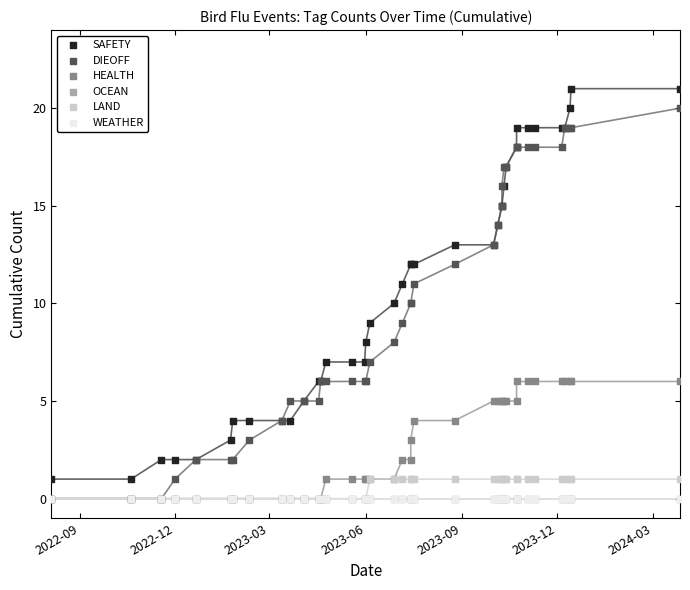

What are all the series names shown in the legend?

SAFETY, DIEOFF, HEALTH, OCEAN, LAND, WEATHER